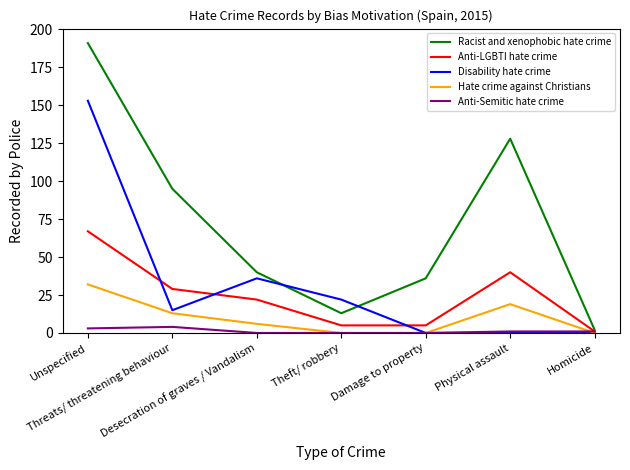

Which series has the largest range (max minus min)?

Racist and xenophobic hate crime